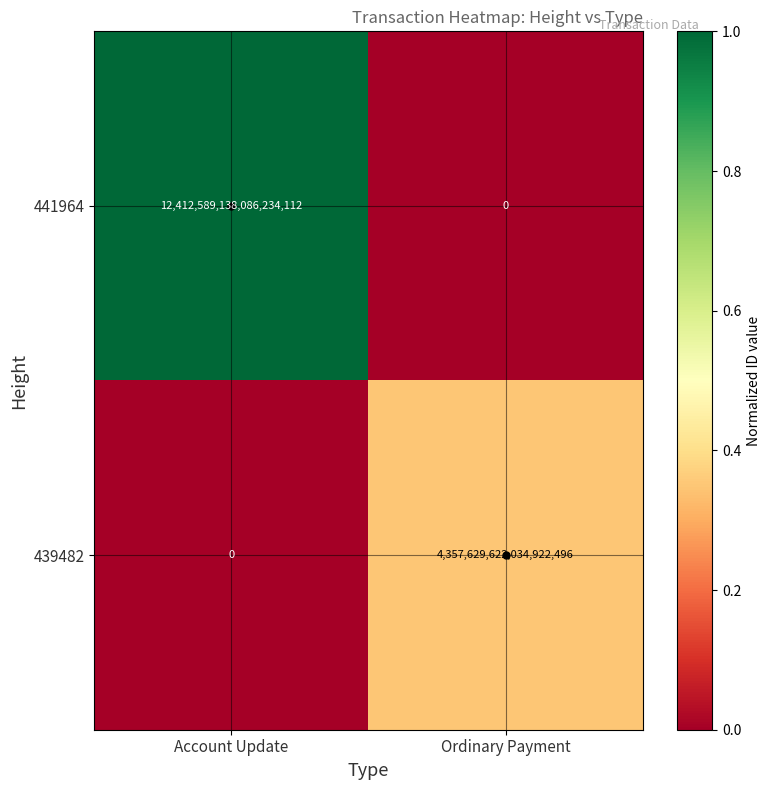

Count the number of categories in the chart.

2